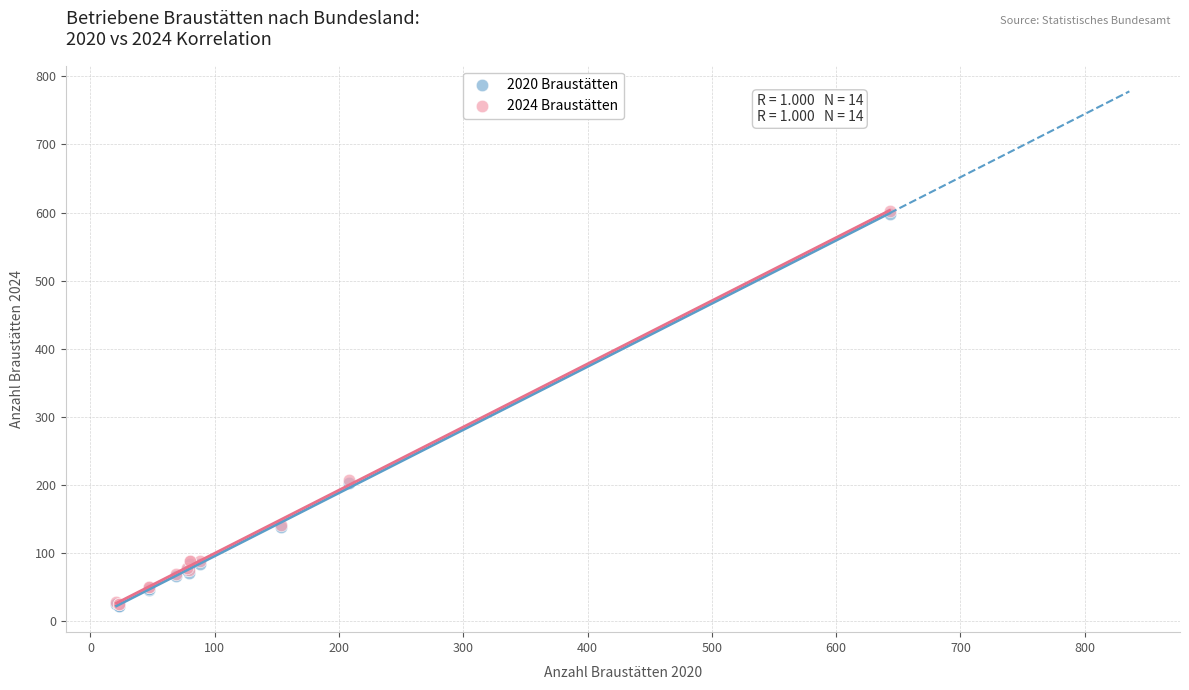

What are all the series names shown in the legend?

2020 Braustätten, 2024 Braustätten